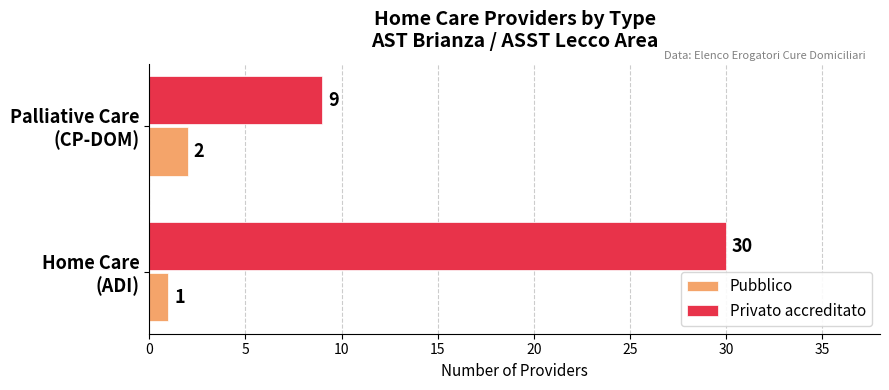

Which series has the largest total across all categories?

Privato accreditato